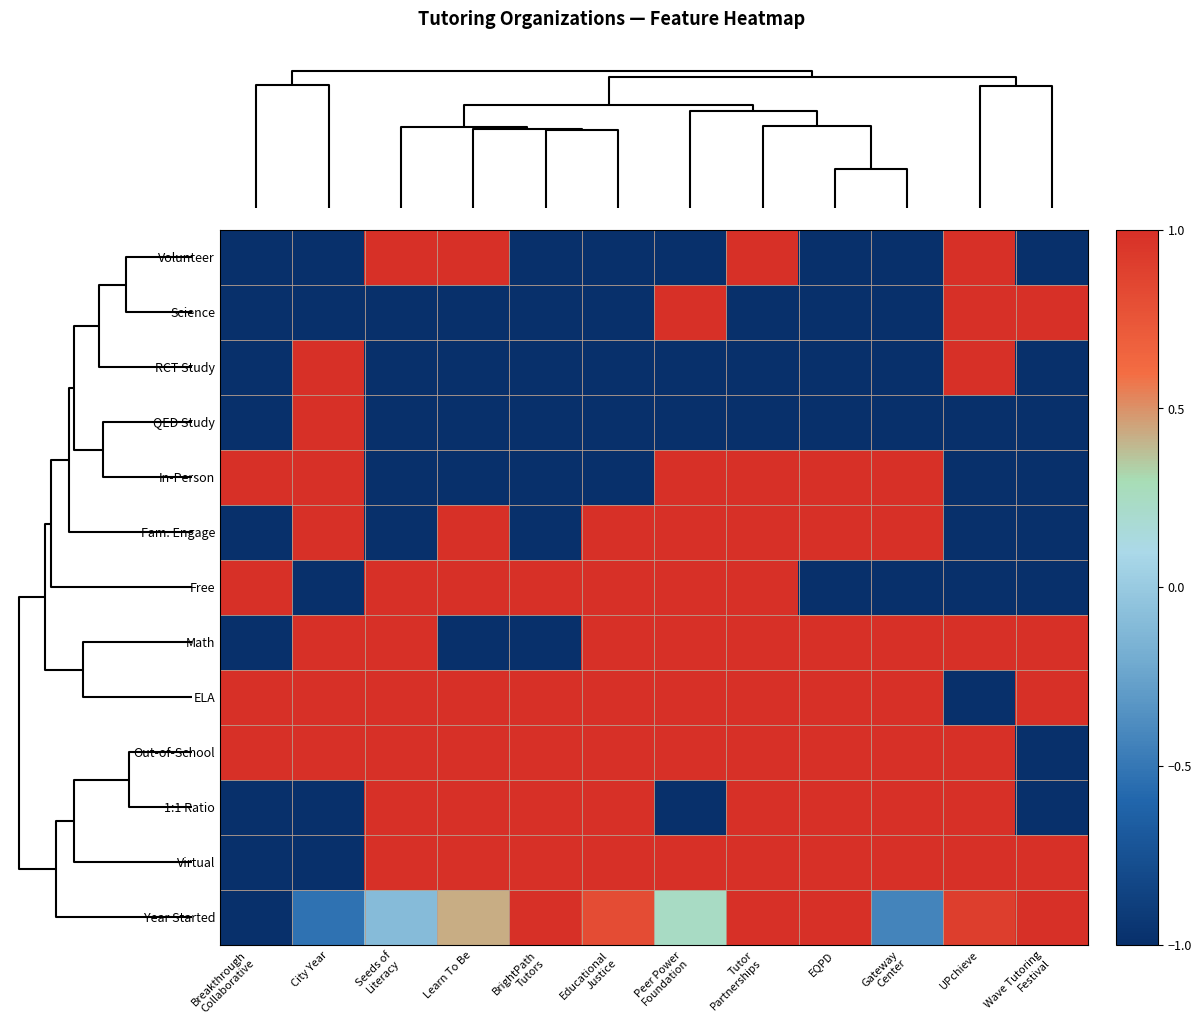

Which series has the largest range (max minus min)?

Volunteer